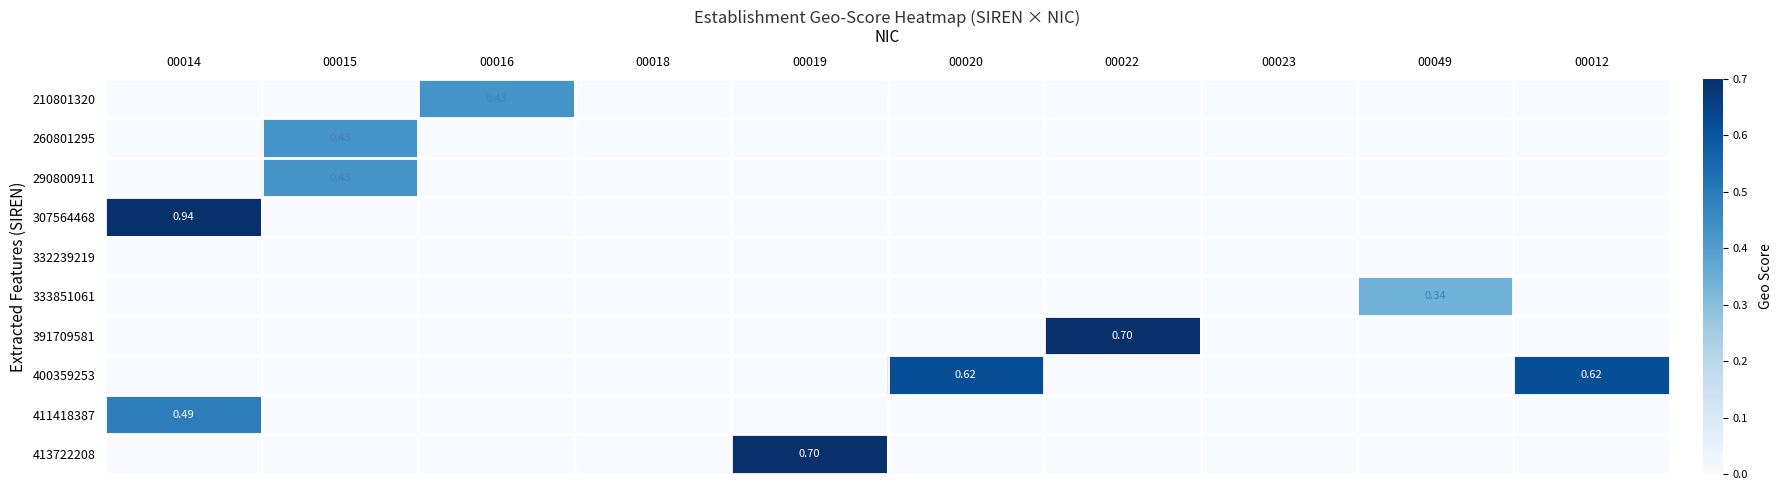

Where is 260801295 nearest to the value 0?

00014